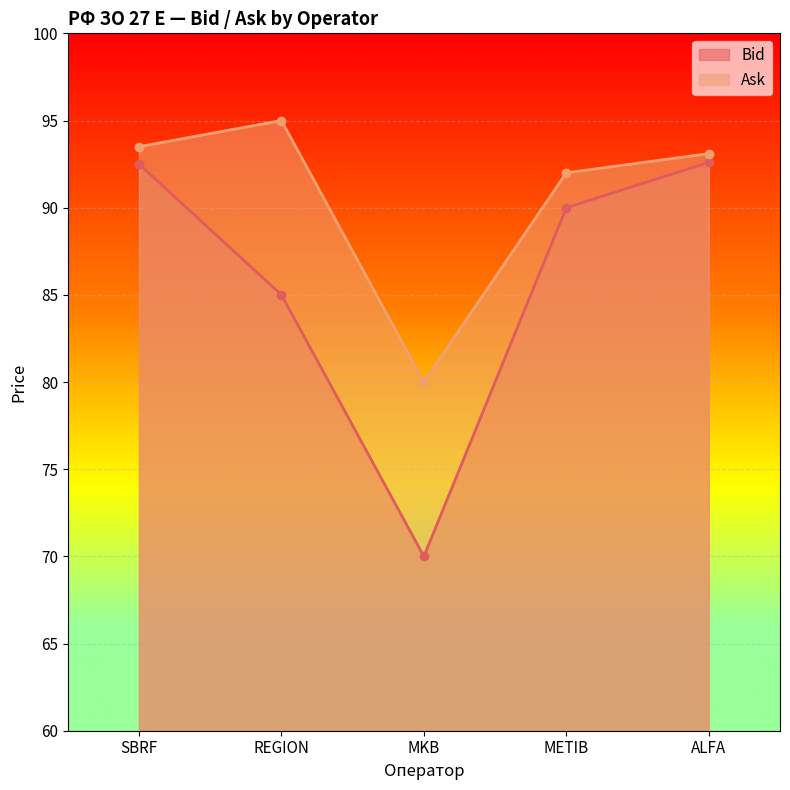

True or false: Bid and Ask cross at least once.

False